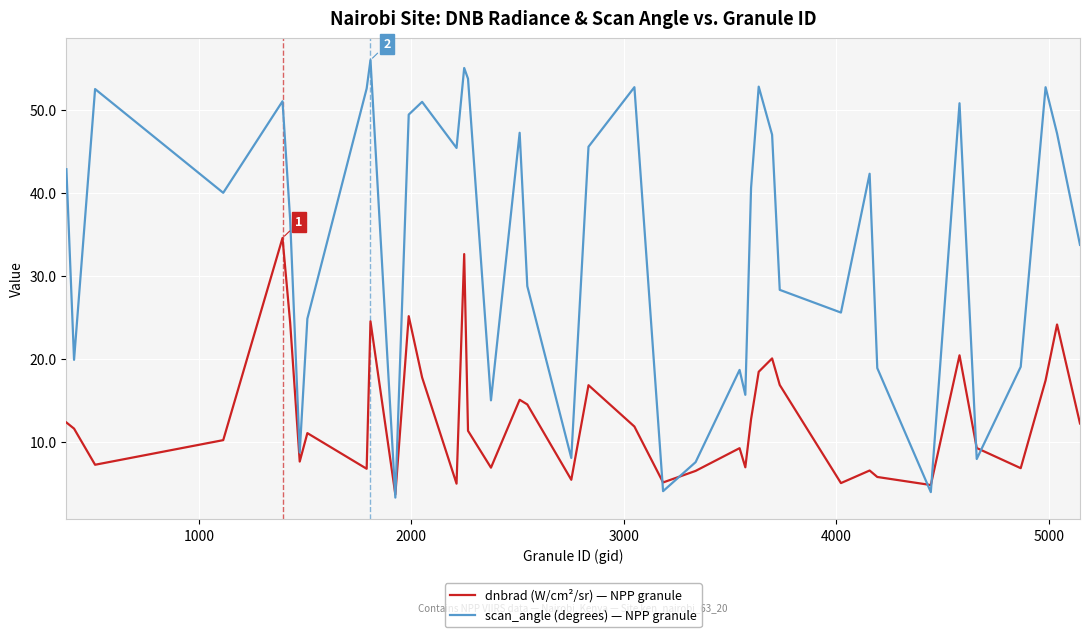

Which series has the largest range (max minus min)?

scan_angle (degrees) — NPP granule